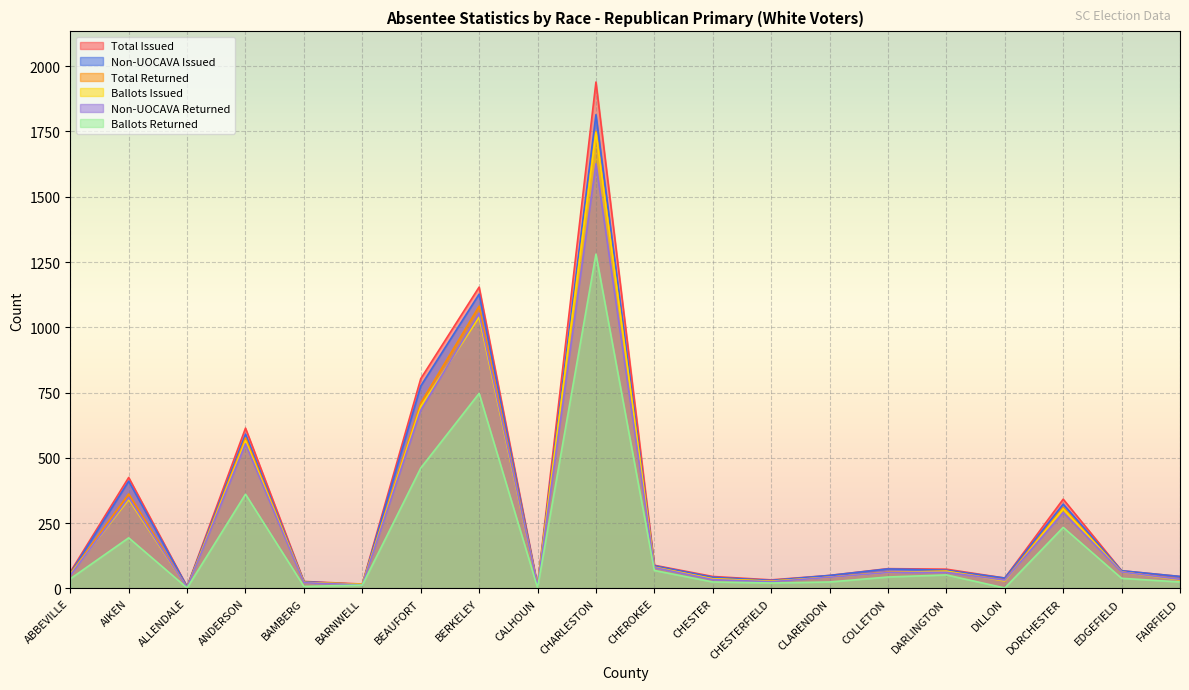

Between EDGEFIELD and DILLON, which is larger?

EDGEFIELD